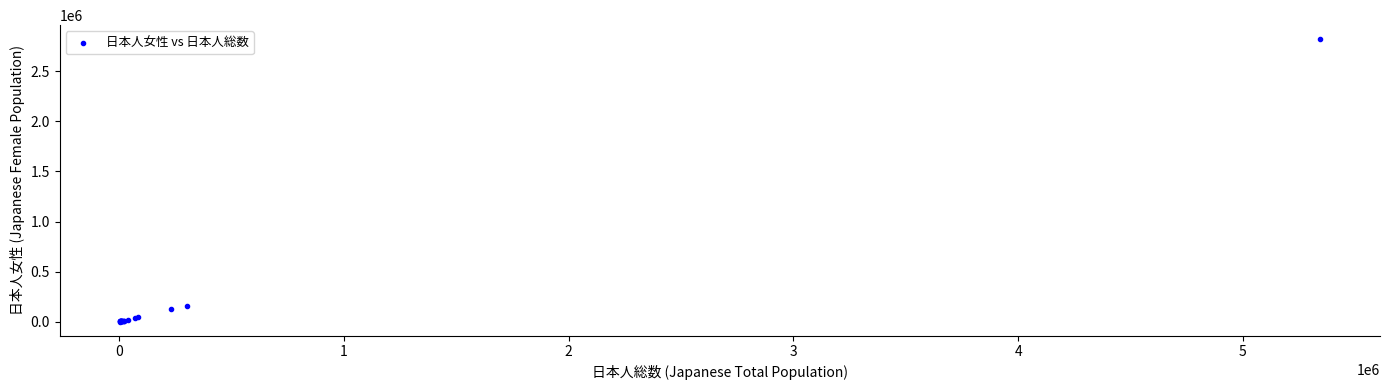

What Y value in the scatter plot is closest to 1409751?

161343